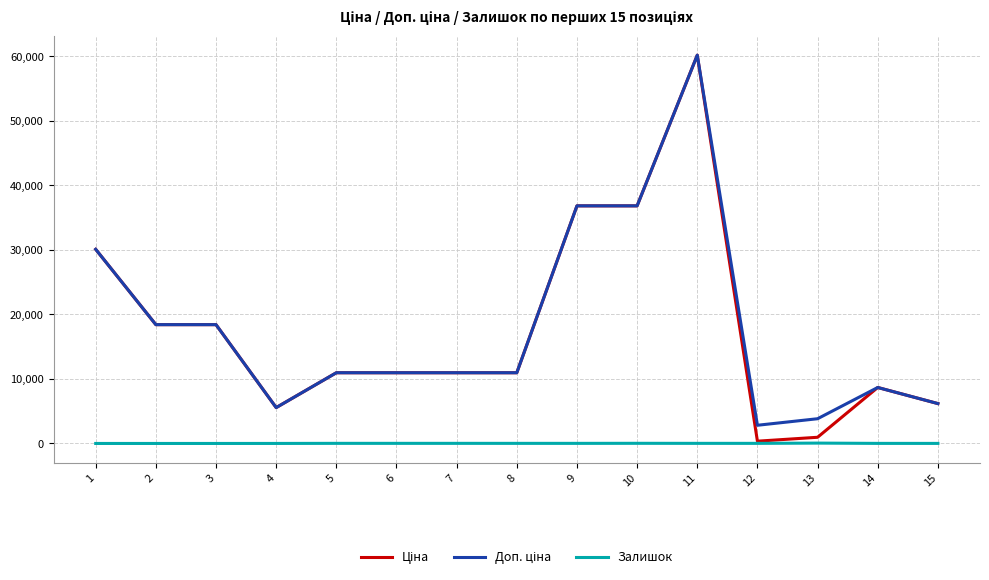

At which category is the sum across all series the highest?

11